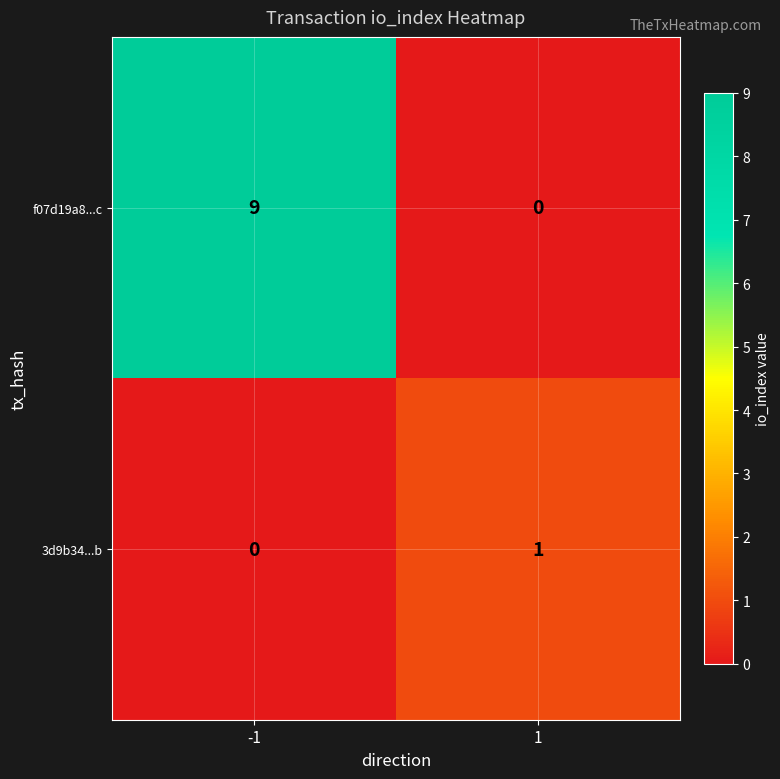

What is the maximum value shown in the chart?

9